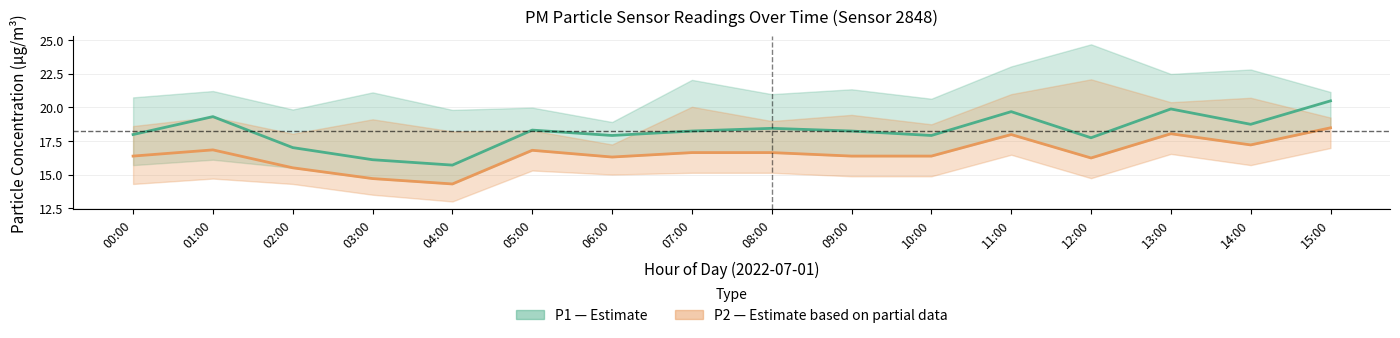

Reading left to right, extract all data points from this chart.

P1 (PM10): 00:00=18.0	01:00=19.3	02:00=17.0	03:00=16.1	04:00=15.7	05:00=18.3	06:00=17.9	07:00=18.2	08:00=18.4	09:00=18.2	10:00=17.9	11:00=19.7	12:00=17.7	13:00=19.9	14:00=18.7	15:00=20.5
P2 (PM2.5): 00:00=16.4	01:00=16.8	02:00=15.5	03:00=14.7	04:00=14.3	05:00=16.8	06:00=16.3	07:00=16.6	08:00=16.6	09:00=16.4	10:00=16.4	11:00=18.0	12:00=16.2	13:00=18.0	14:00=17.2	15:00=18.5